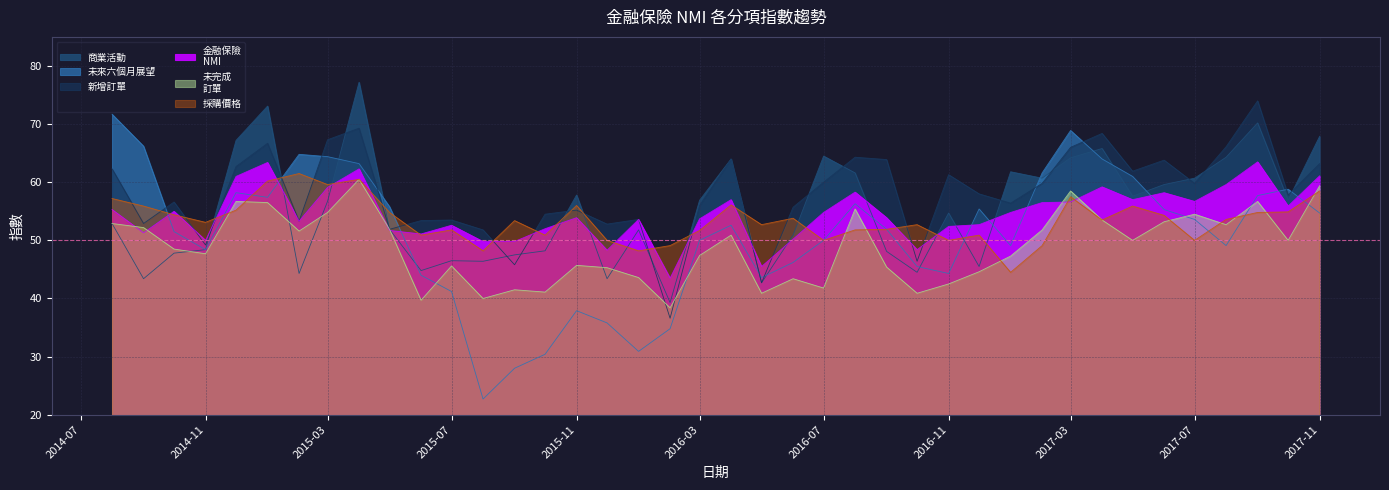

Is the value of 未來六個月展望 at 2015-03 greater than the value of 未完成
訂單 at 2016-02?

Yes